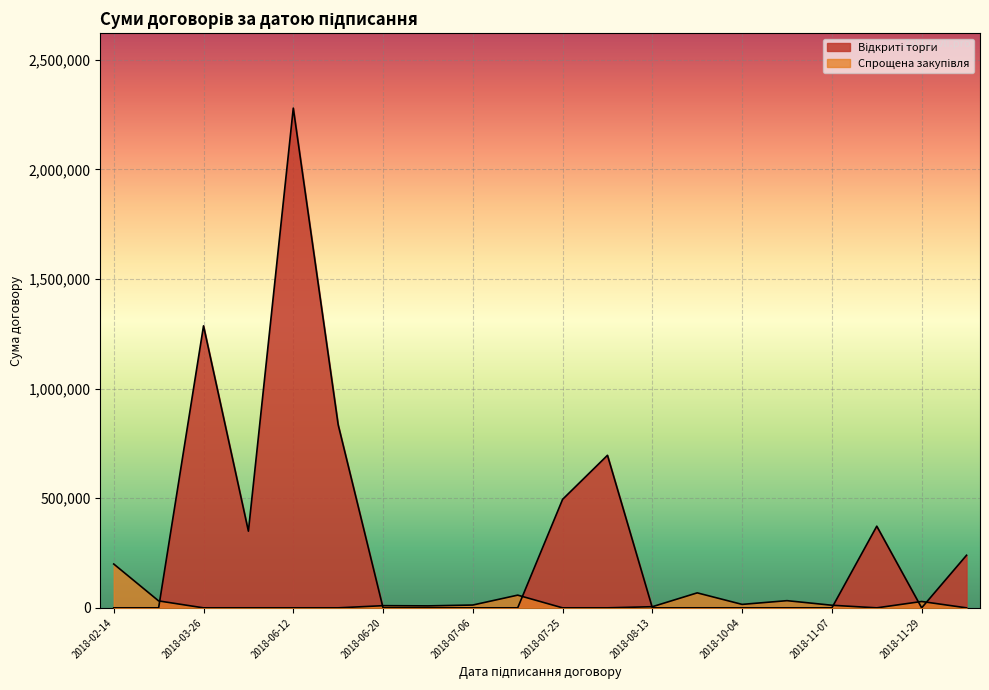

Is the value of Сума договору at 2018-03-26 greater than the value of Спрощена закупівля at 2018-02-14?

Yes